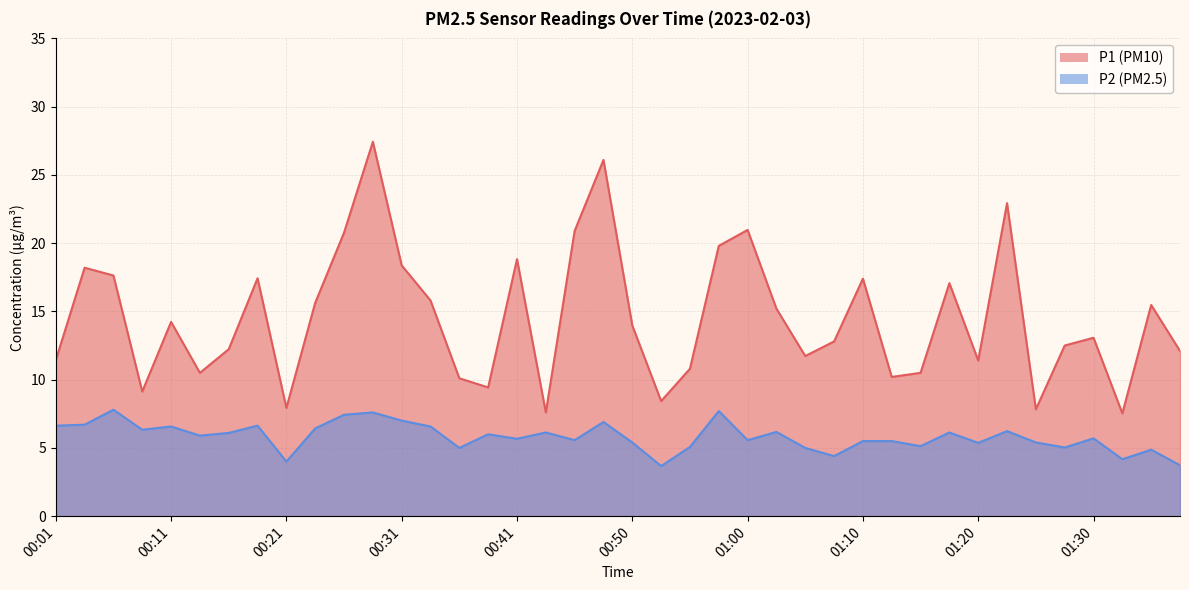

At which label does P1 first exceed 13?

00:04